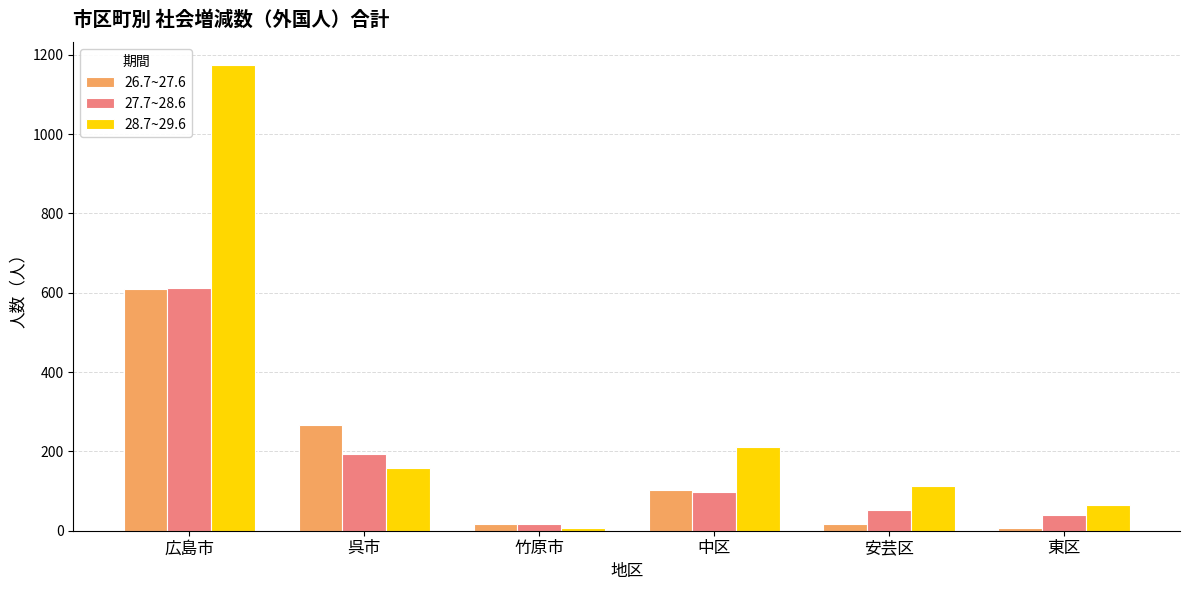

Read the 27.7~28.6 value at 安芸区, to the nearest 100.

100